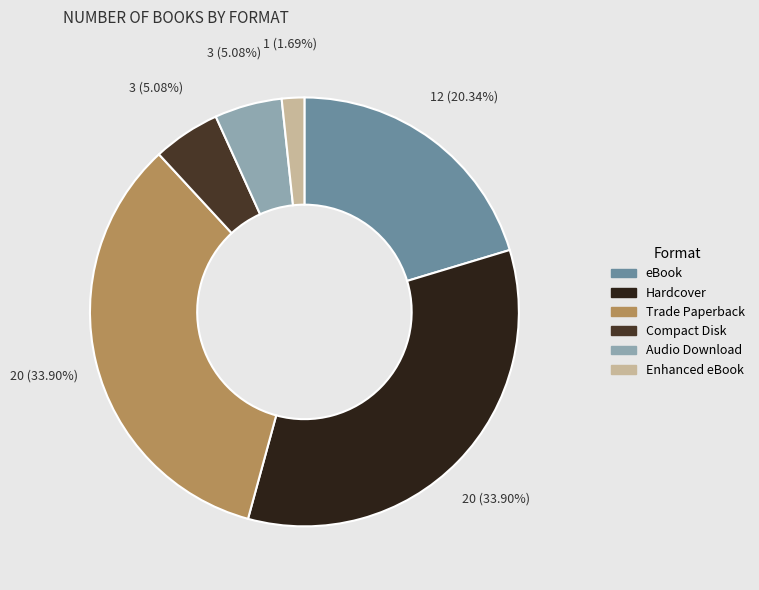

What percentage do Hardcover and Compact Disk together represent?

39.0%